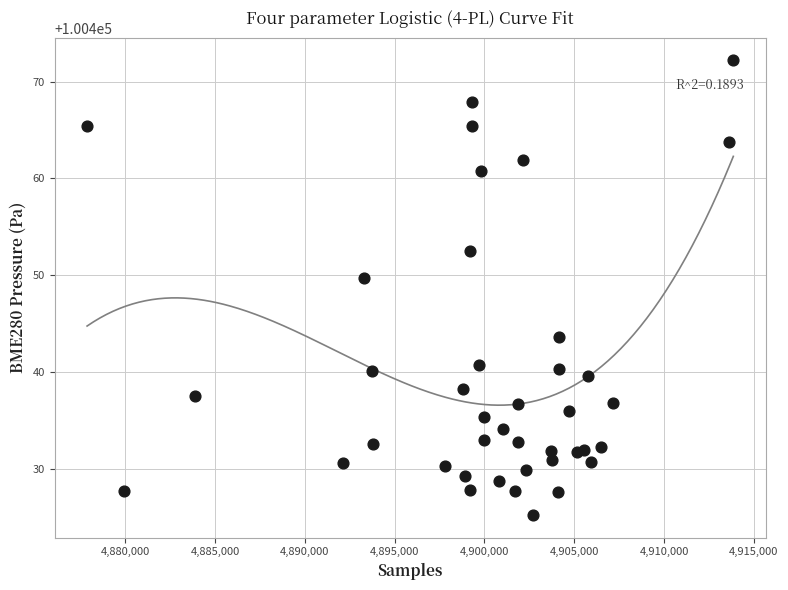

What Y value in the scatter plot is closest to 100448?

100449.7